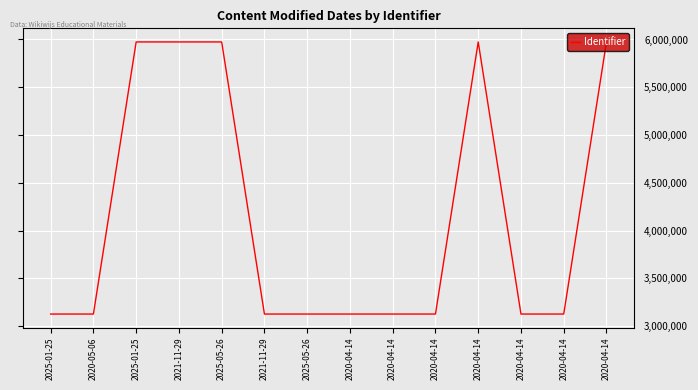

Read the value at 2025-01-25, to the nearest 100.

3126900